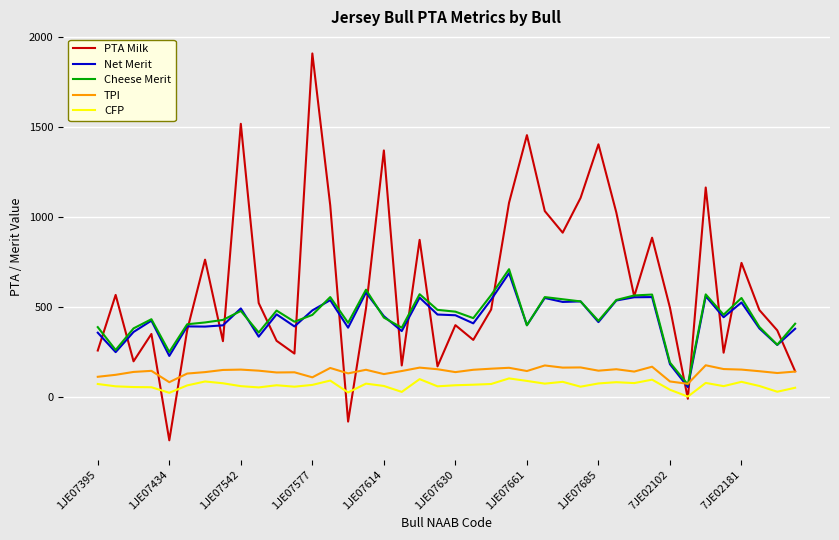

What is the greatest value displayed?

1911